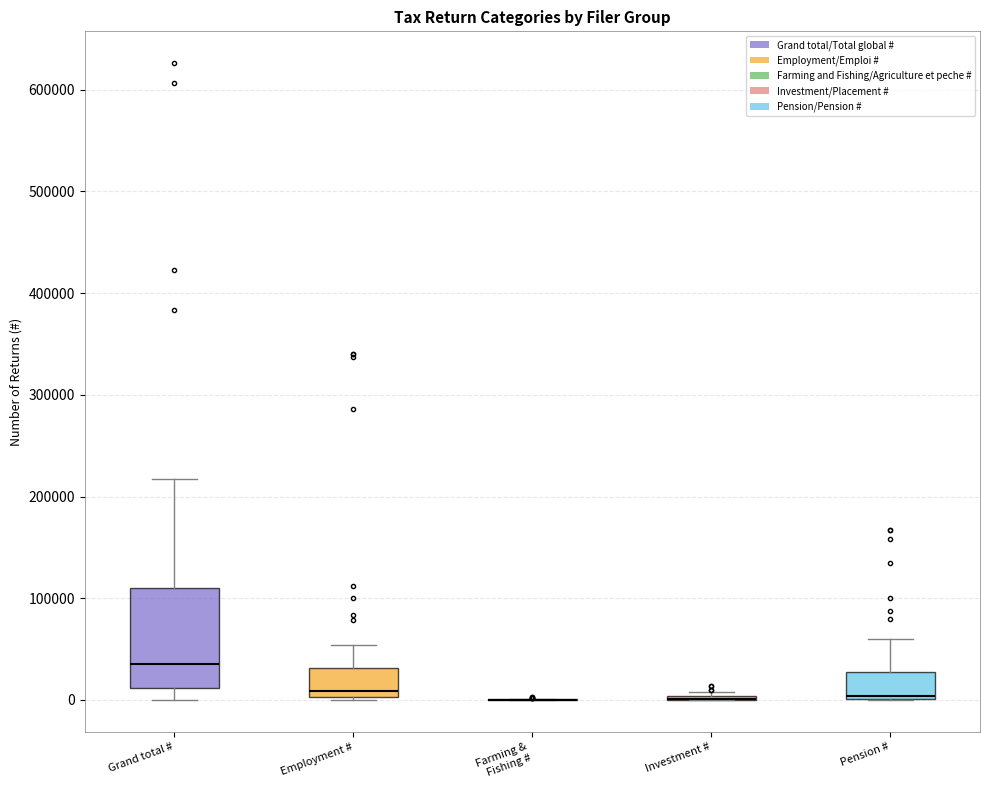

Reading left to right, read every box against the y-axis: the position of its median line, the range the box covers, and the ends of its whiskers. The values are not printed on the chart, so give them approximately, as read against the axis.

Grand total #: median 40000, box 10000 to 110000, whiskers 0 to 220000
Employment #: median 10000, box 0 to 30000, whiskers 0 to 50000
Farming & Fishing #: box collapsed to a line at 0, whiskers 0 to 0
Investment #: box collapsed to a line at 0, whiskers 0 to 10000
Pension #: median 0 (just above the box's lower edge), box 0 to 30000, whiskers 0 to 60000